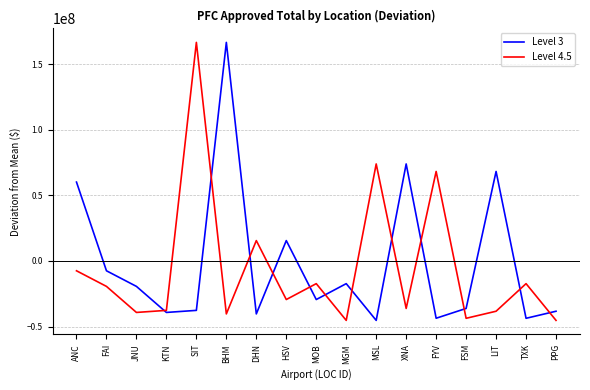

What are all the series names shown in the legend?

Level 3, Level 4.5